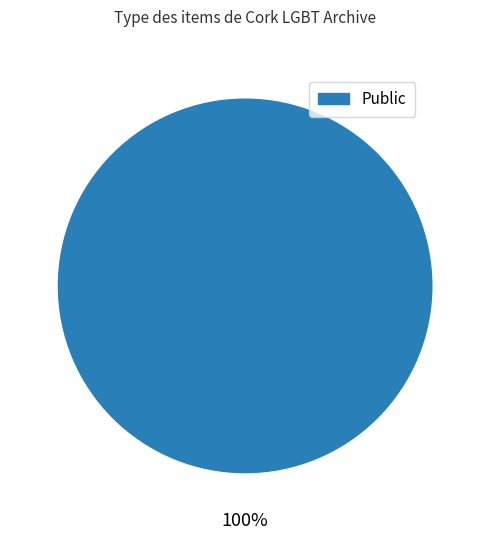

How many slices are in this pie chart?

1